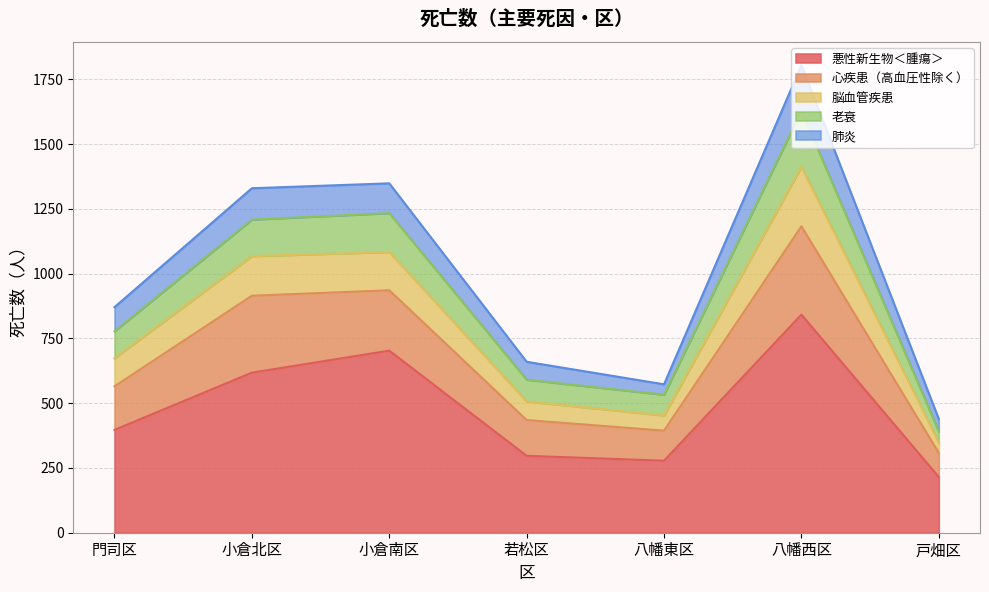

What is the total value across all series at 小倉北区?

1330